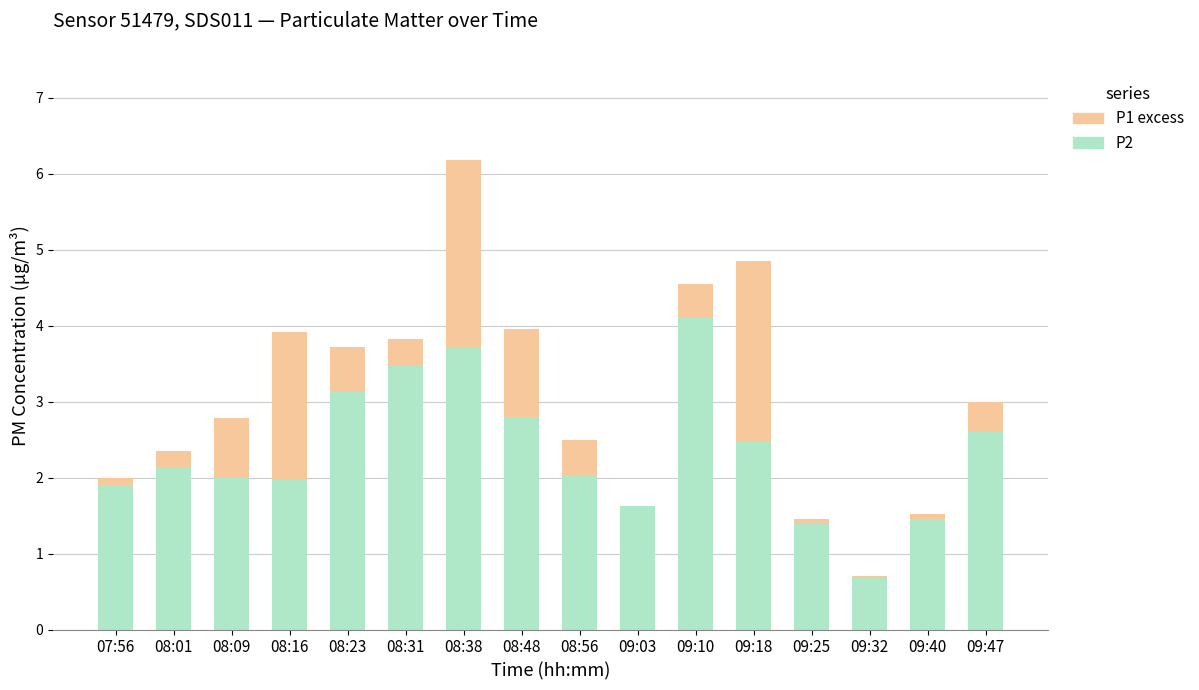

At which category is the sum across all series the highest?

08:38